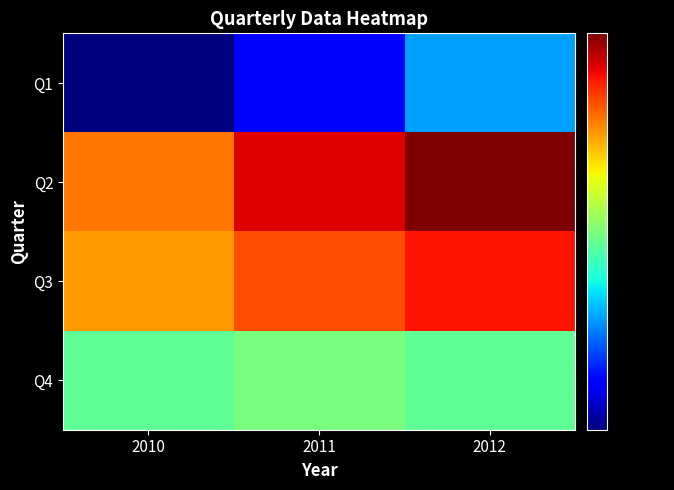

Which series has the largest range (max minus min)?

Q2